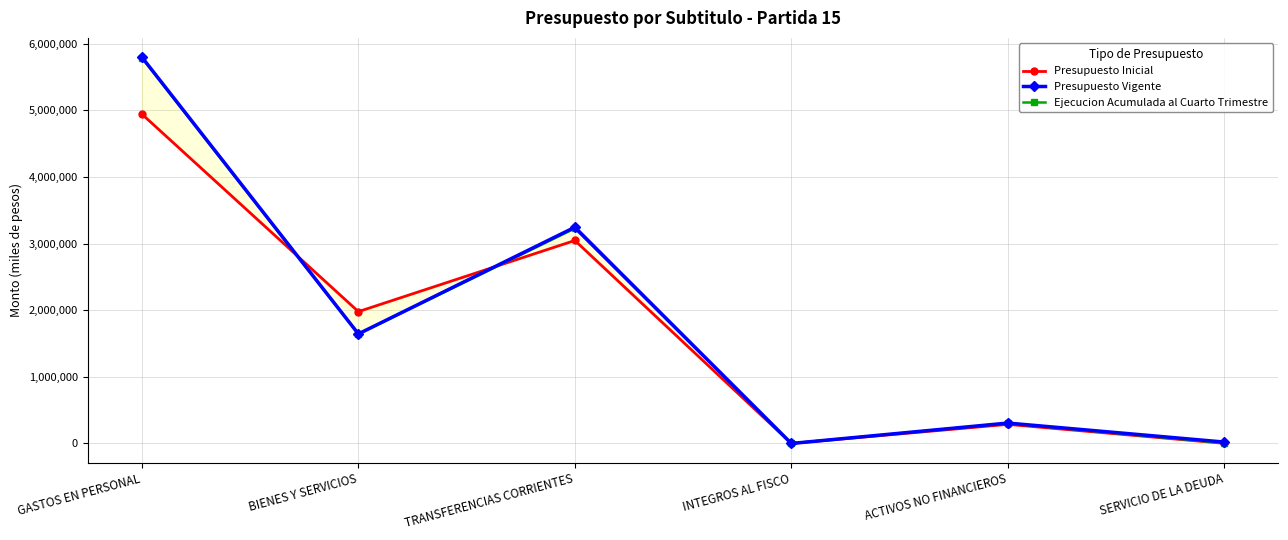

At how many categories does at least one series exceed 3394154?

1